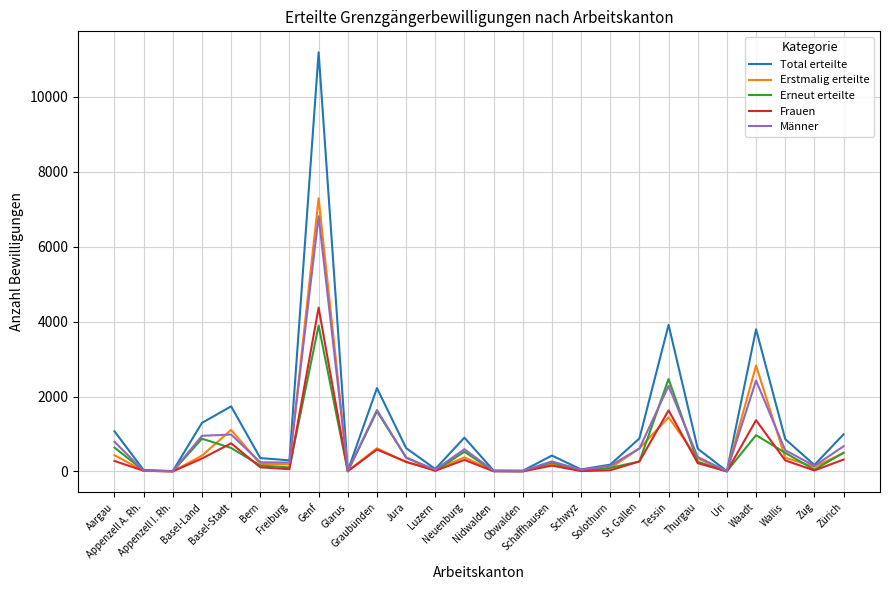

Which series has the widest spread of values?

Total erteilte